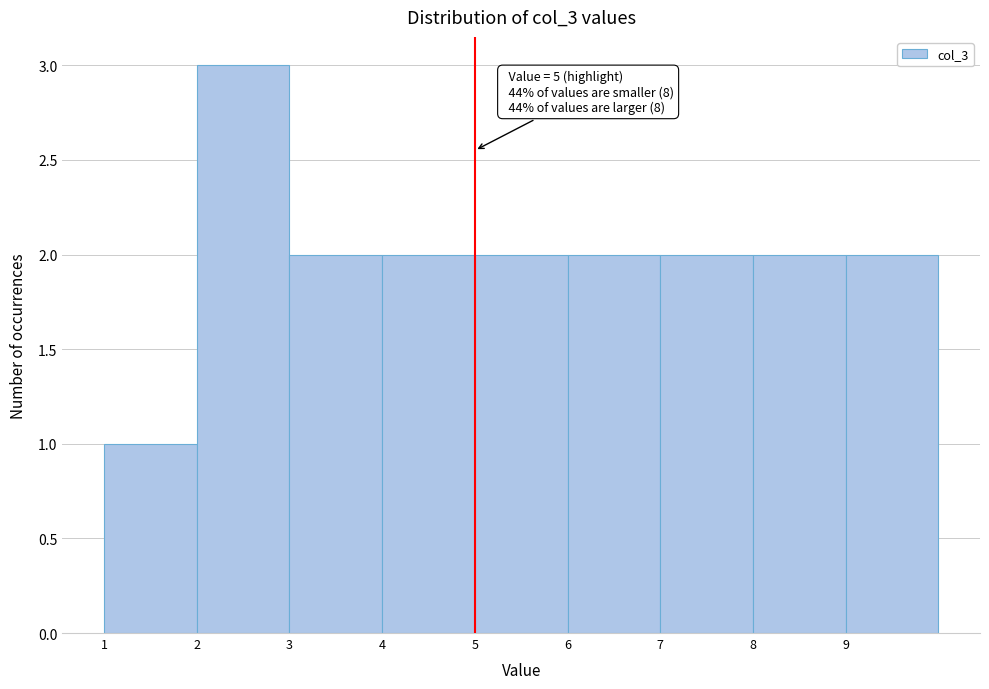

Which range on the x-axis has the tallest bar?

2 to 3